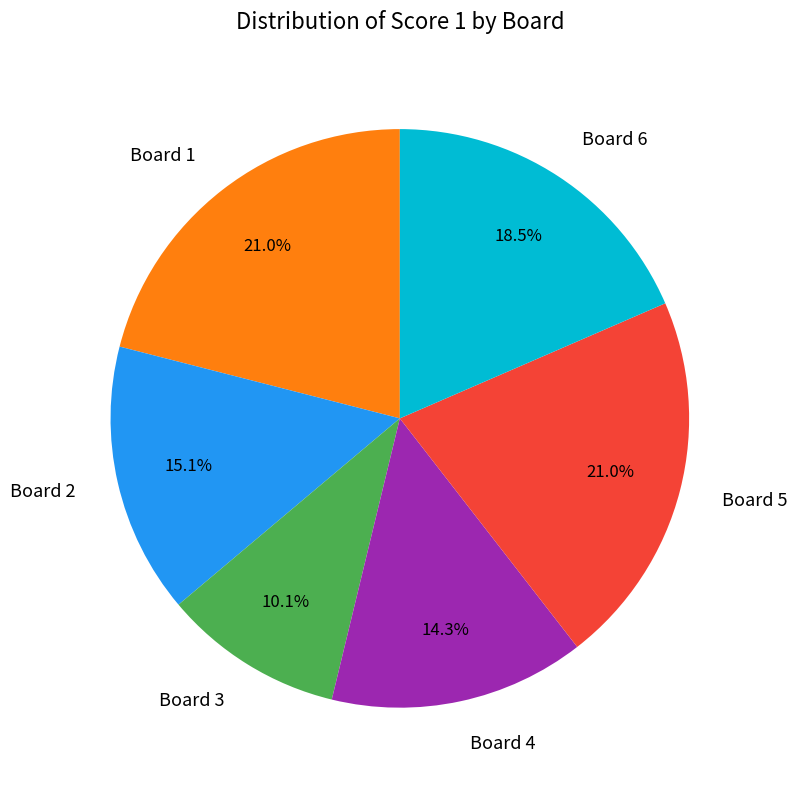

Which has a higher value, Board 4 or Board 6?

Board 6